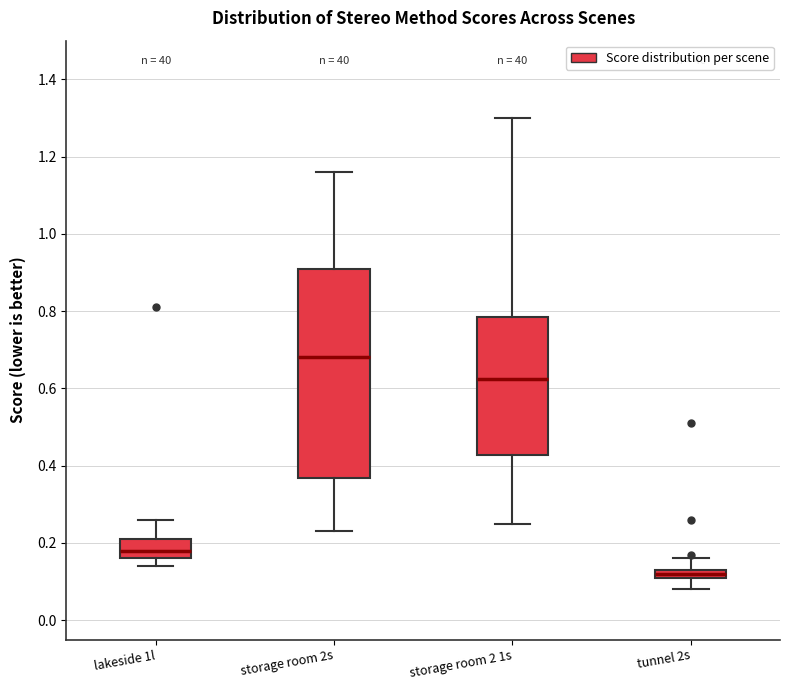

Where is the upper edge of the box for storage room 2 1s on the y-axis? The values are not printed on the chart, so give them approximately, as read against the axis.

0.78